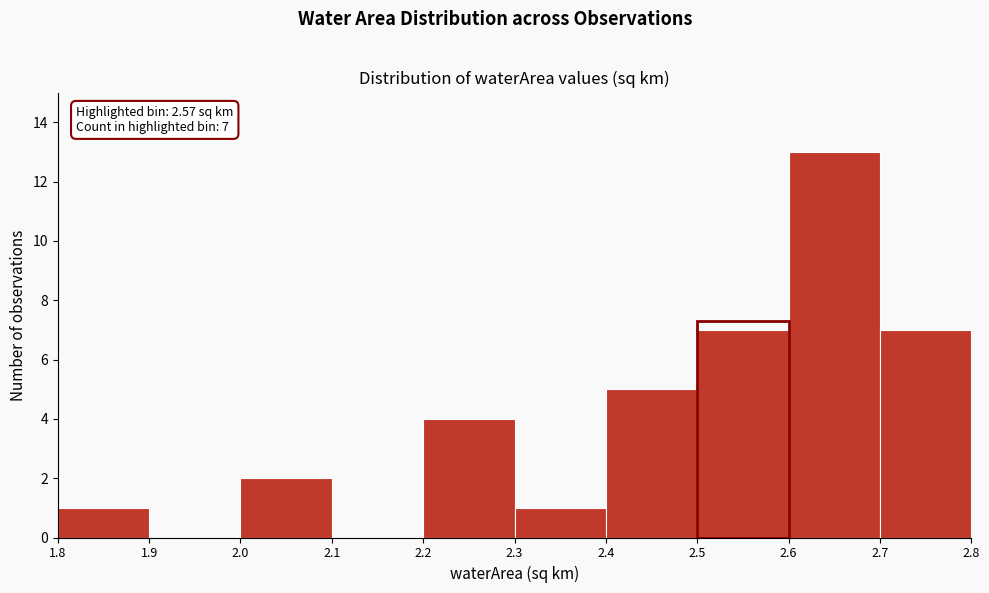

Over which range of the x-axis is the bar tallest?

2.6 to 2.7